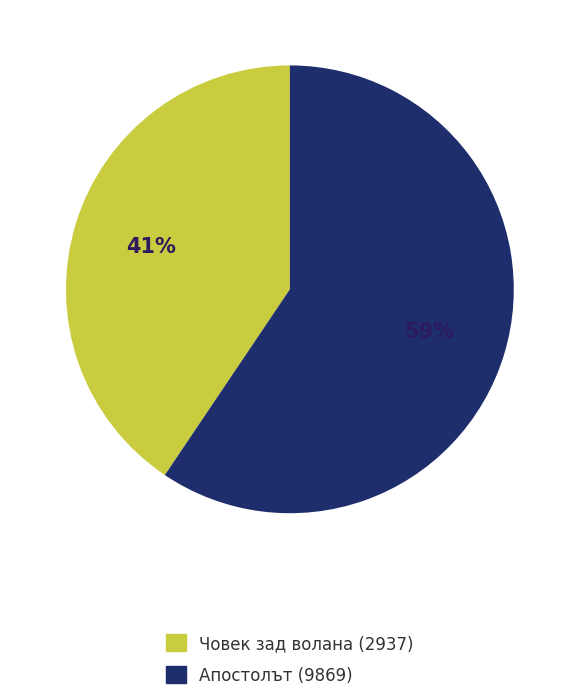

To the nearest percent, what is the combined percentage of Апостолът (9869) and Човек зад волана (2937)?

100%